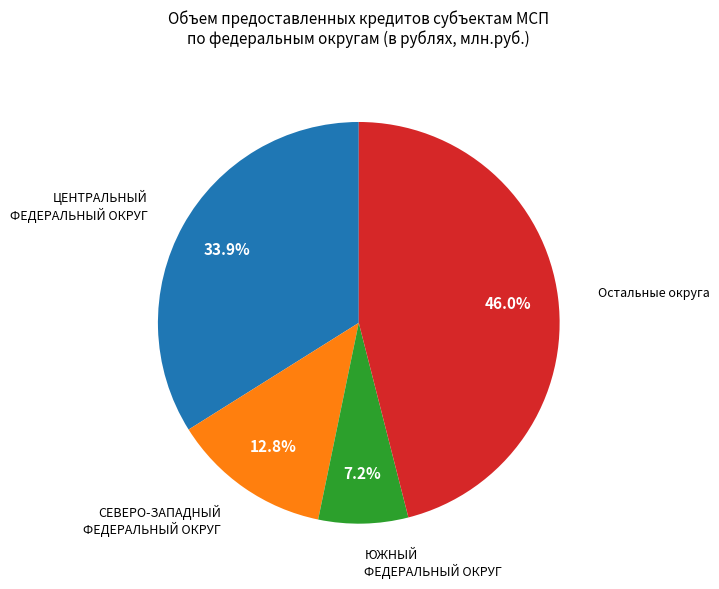

Is there a majority slice in this chart?

No